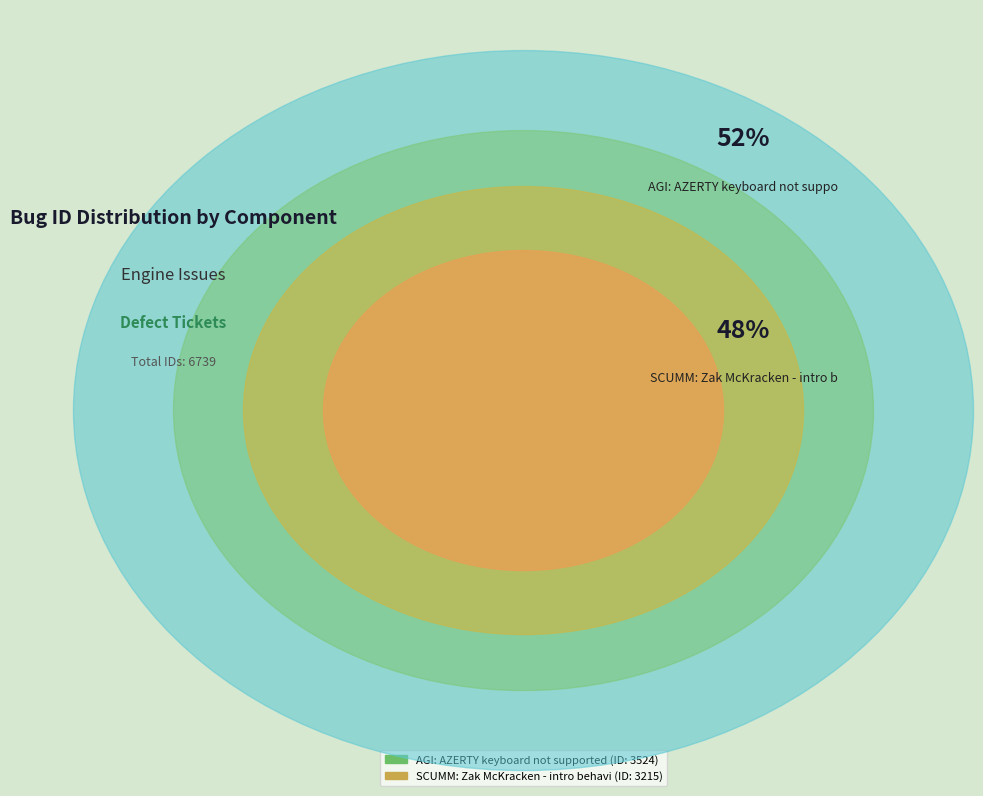

What is the smallest slice in the pie chart?

SCUMM: Zak McKracken - intro behavior